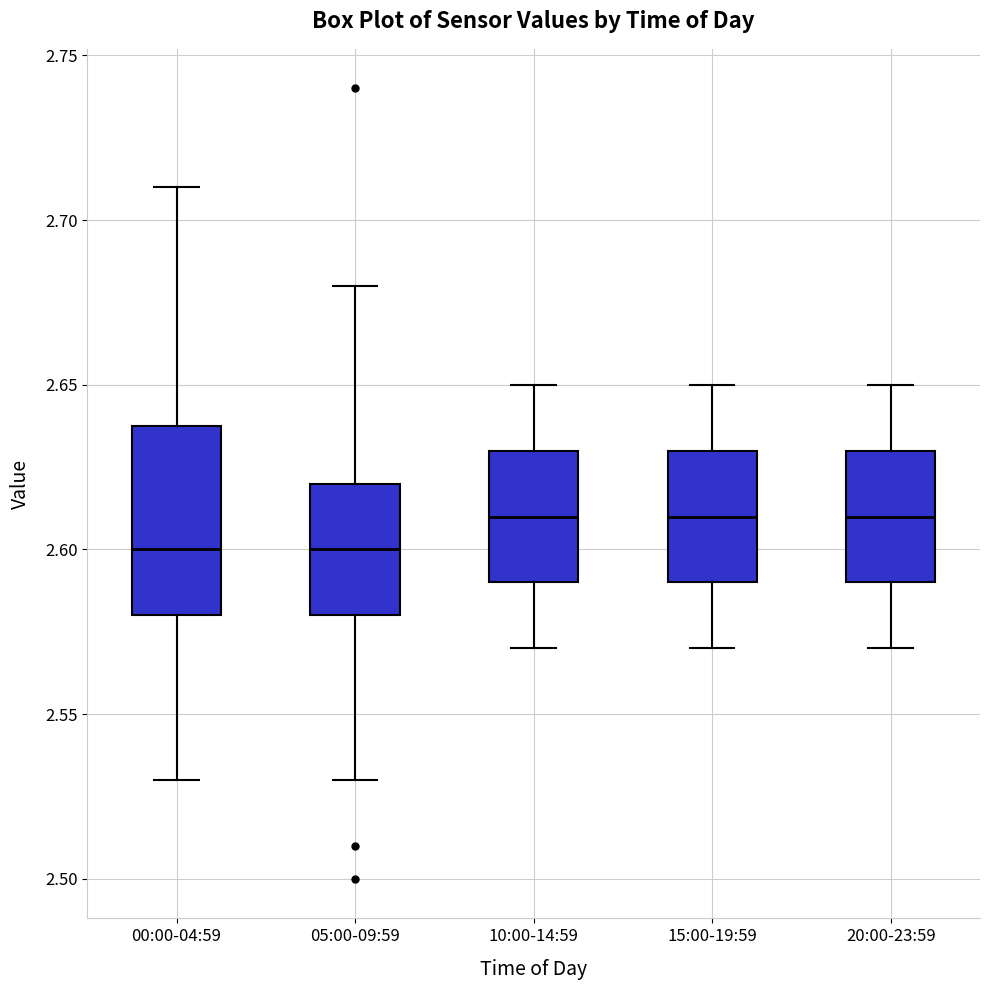

Reading left to right, read every box against the y-axis: the position of its median line, the range the box covers, and the ends of its whiskers. The values are not printed on the chart, so give them approximately, as read against the axis.

00:00-04:59: median 2.60, box 2.58 to 2.64, whiskers 2.53 to 2.71
05:00-09:59: median 2.60, box 2.58 to 2.62, whiskers 2.53 to 2.68
10:00-14:59: median 2.61, box 2.59 to 2.63, whiskers 2.57 to 2.65
15:00-19:59: median 2.61, box 2.59 to 2.63, whiskers 2.57 to 2.65
20:00-23:59: median 2.61, box 2.59 to 2.63, whiskers 2.57 to 2.65